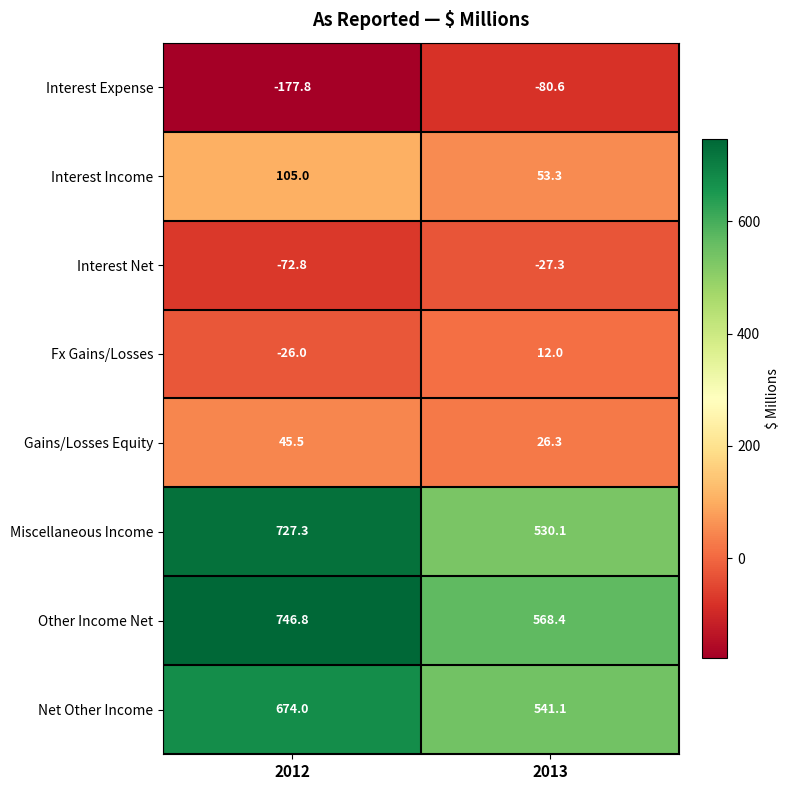

Which series has the widest spread of values?

Miscellaneous Income